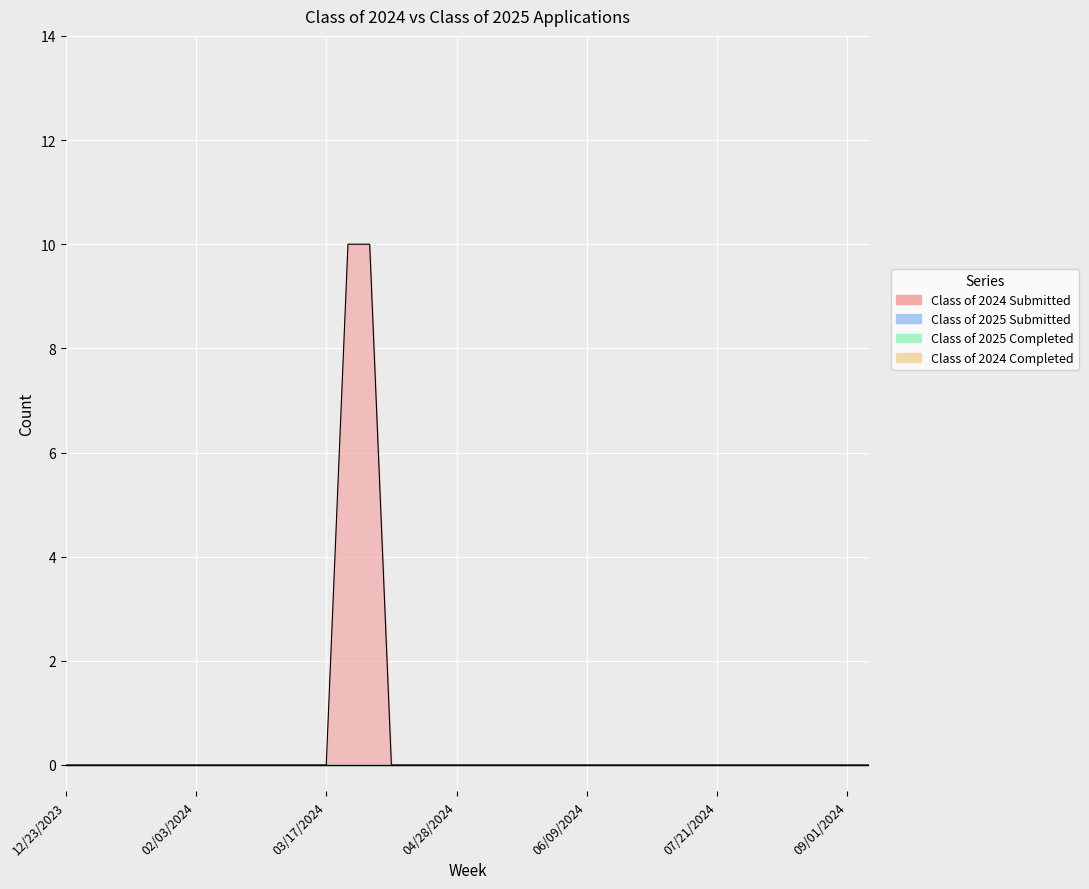

True or false: Class of 2025 Completed and Class of 2025 Submitted cross at least once.

False